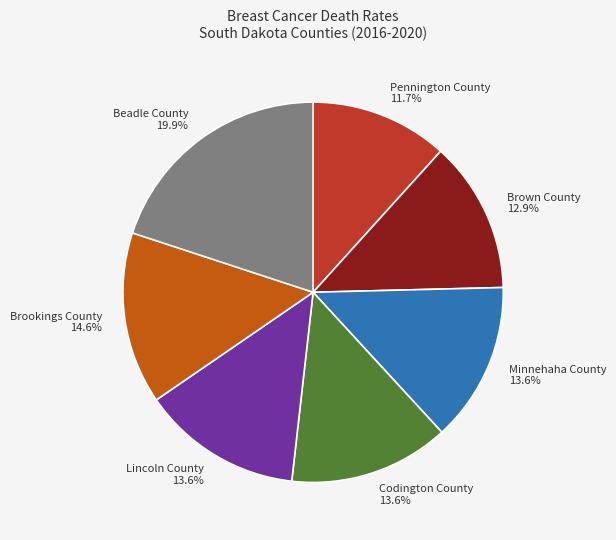

How many segments does this pie chart have?

7